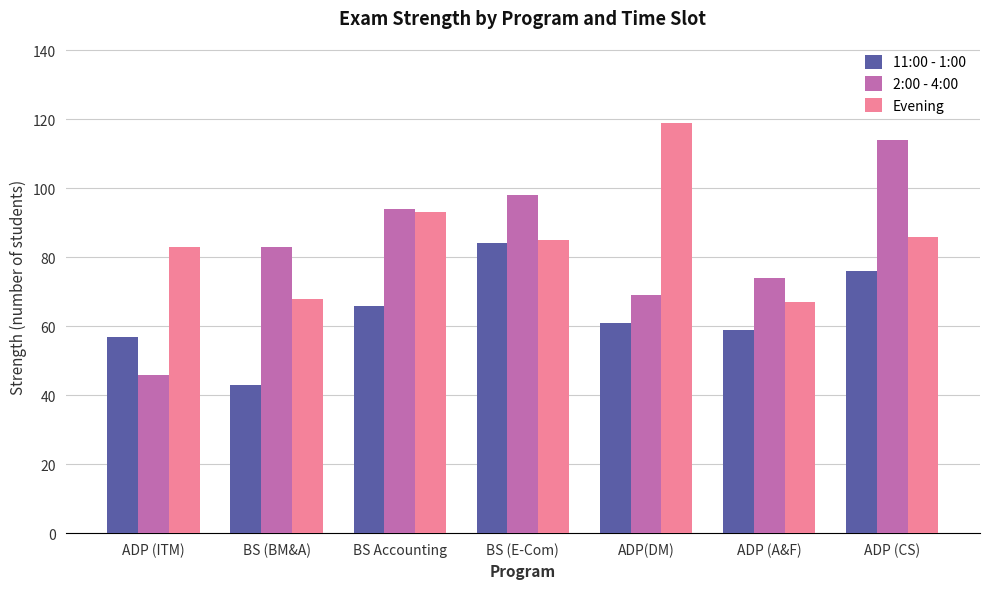

What is the difference between the highest and lowest values at ADP (CS)?

38